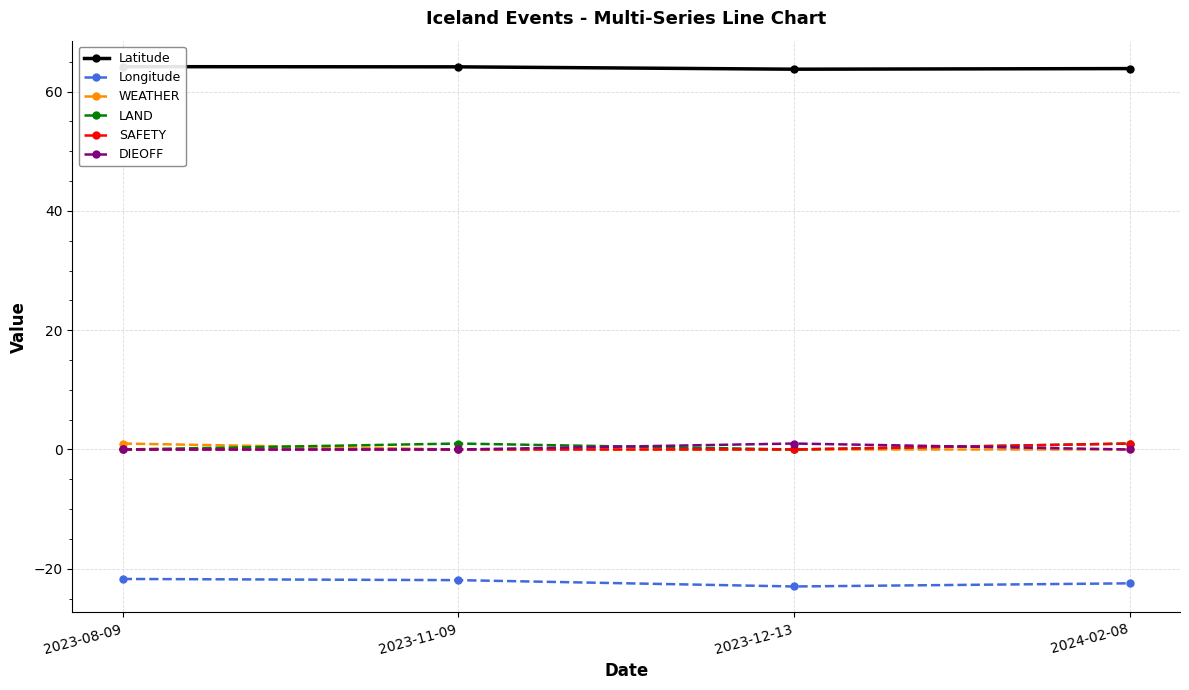

Where do WEATHER and LAND first cross each other?

2023-08-09 and 2023-11-09